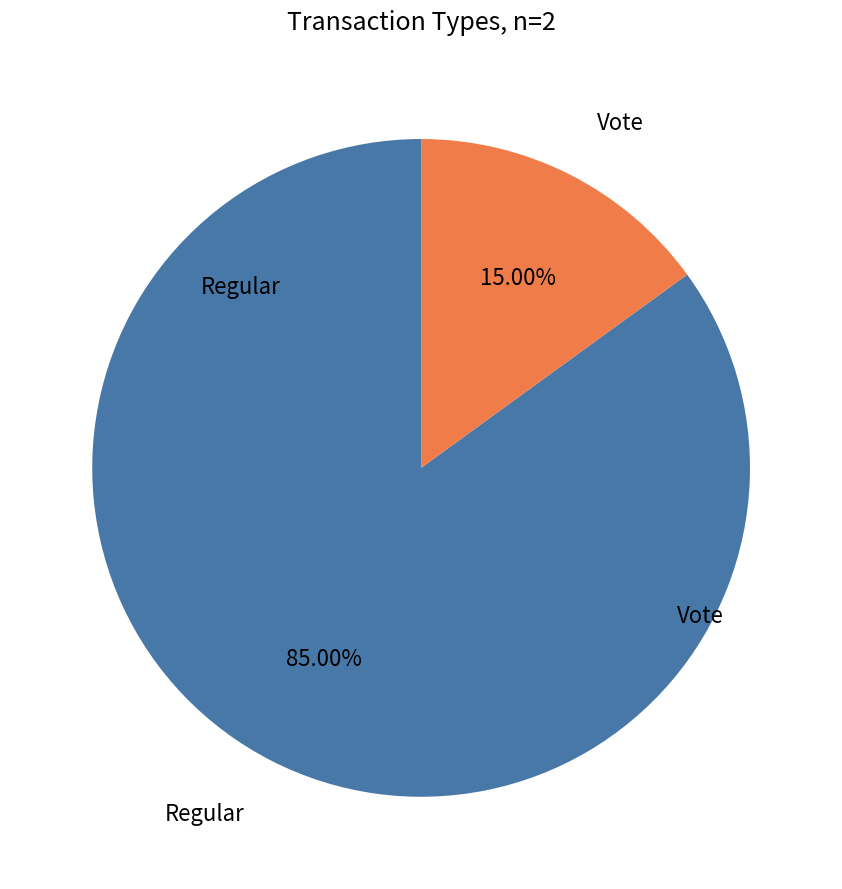

Count the number of slices in the pie.

2